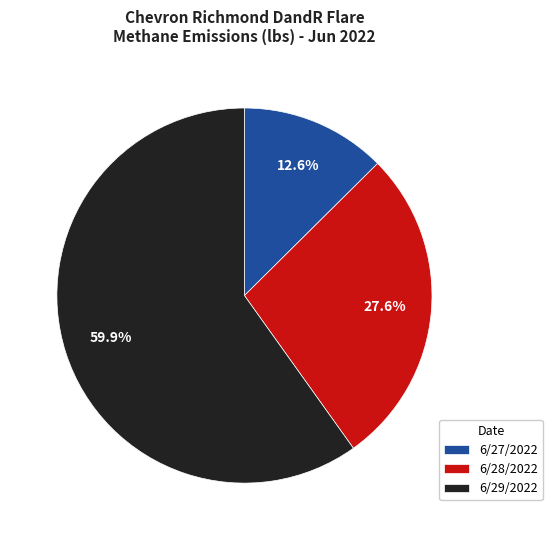

The 6/27/2022 slice represents 13% of the pie. True or false?

True